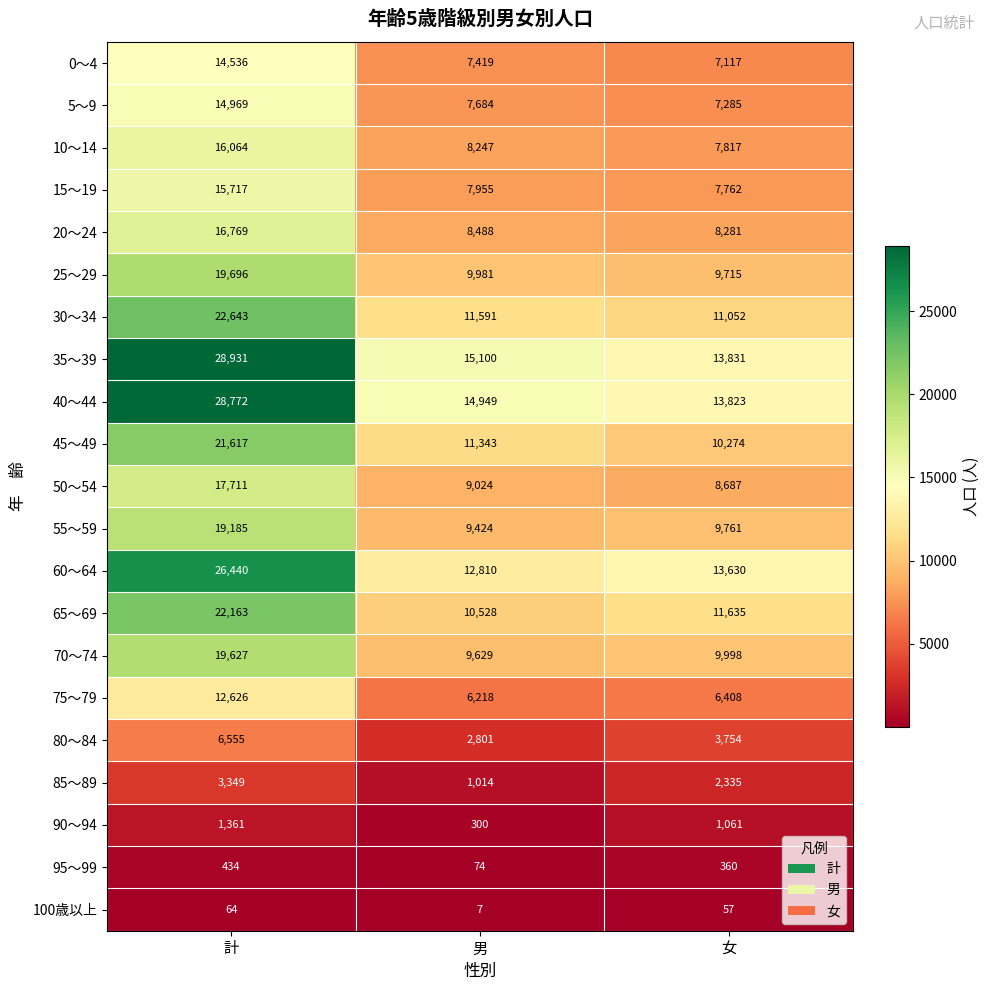

What is the average value of the 95～99 series?

289